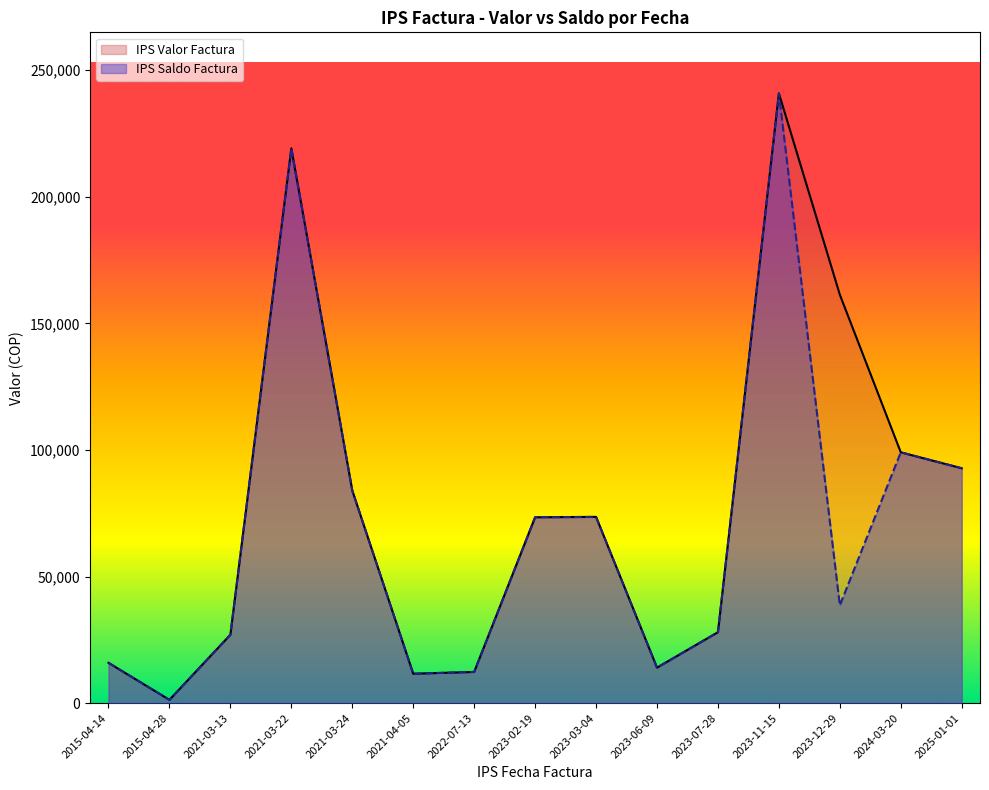

How many lines are shown in the chart?

2